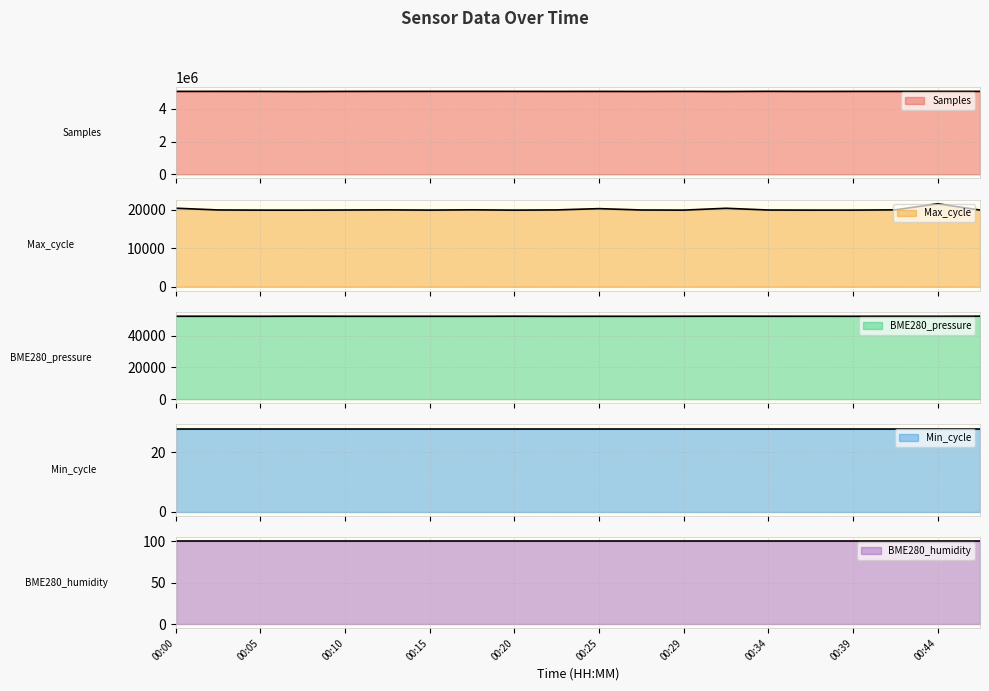

At which label does BME280_pressure reach its minimum?

00:22